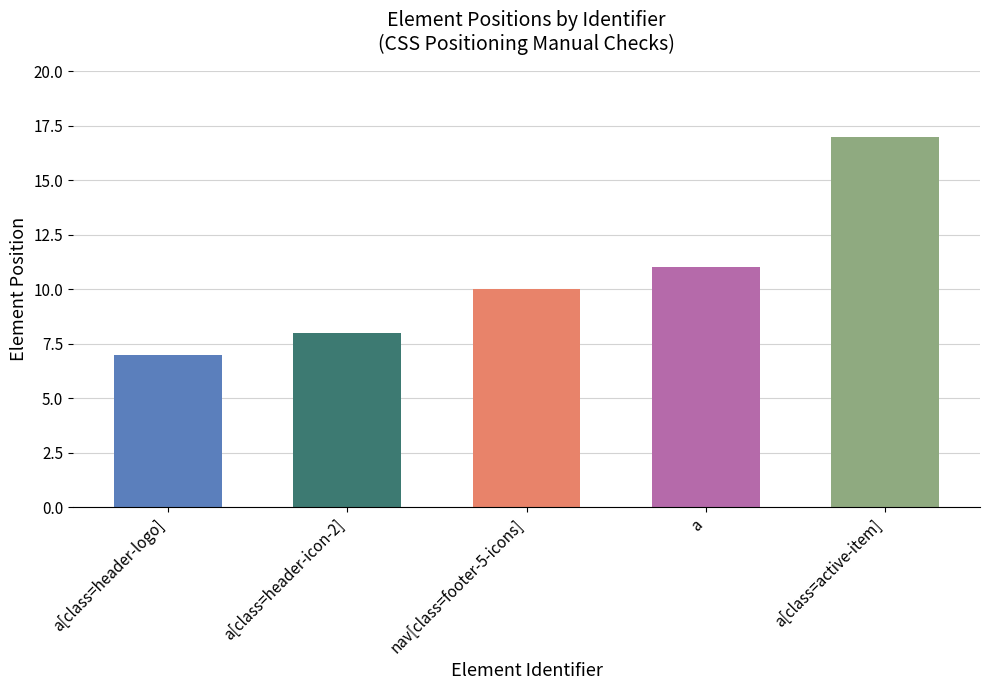

Rank the categories by value from highest to lowest.

a[class=active-item], a, nav[class=footer-5-icons], a[class=header-icon-2], a[class=header-logo]